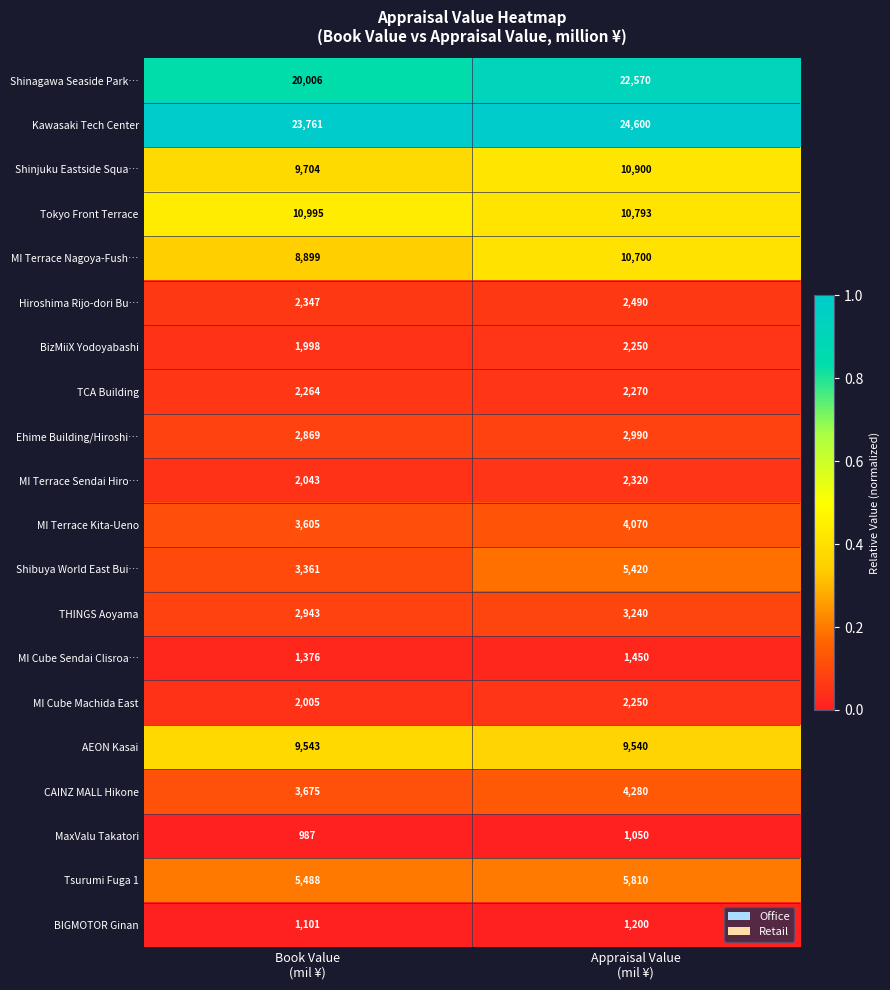

Which series has the widest spread of values?

Shinagawa Seaside Park…